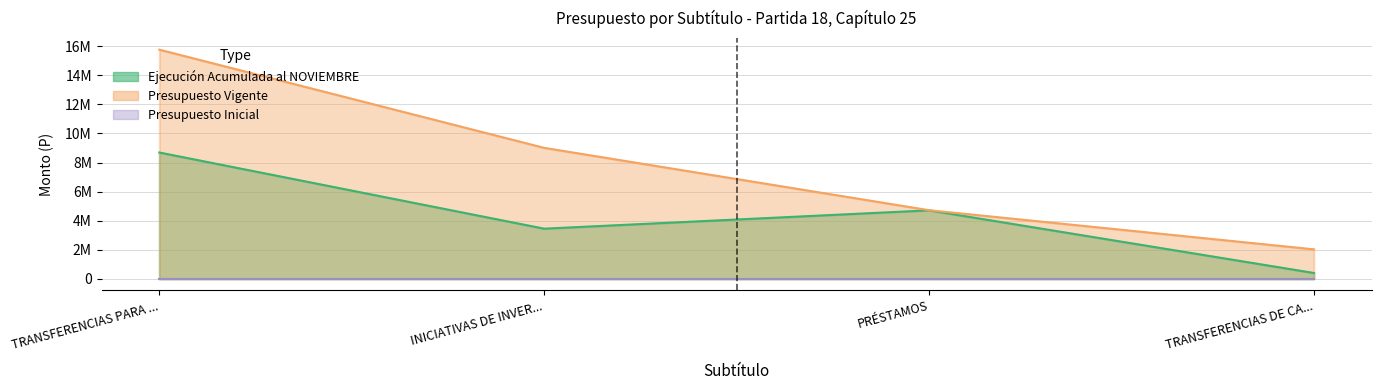

What is the label of the 4th point from the right?

TRANSFERENCIAS PARA ...